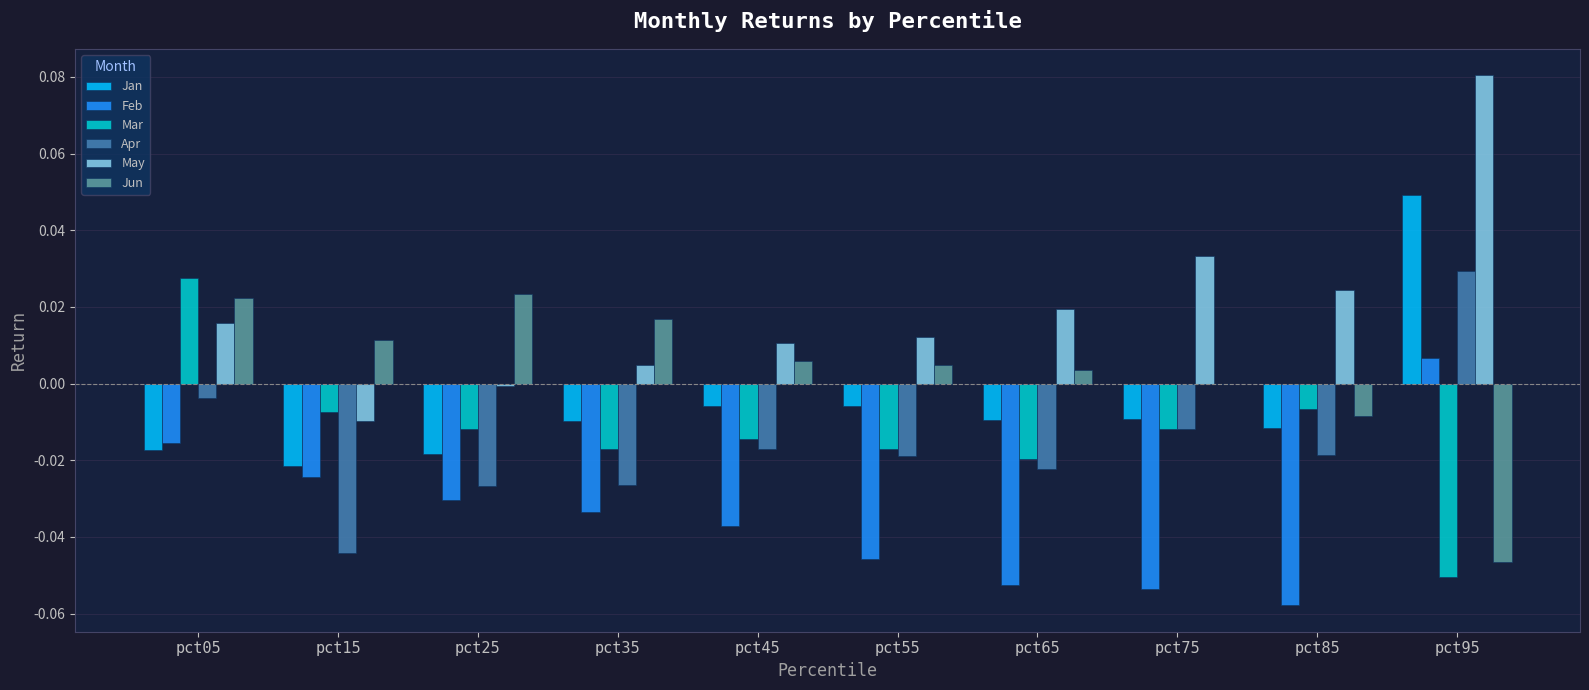

Which series has the largest range (max minus min)?

May